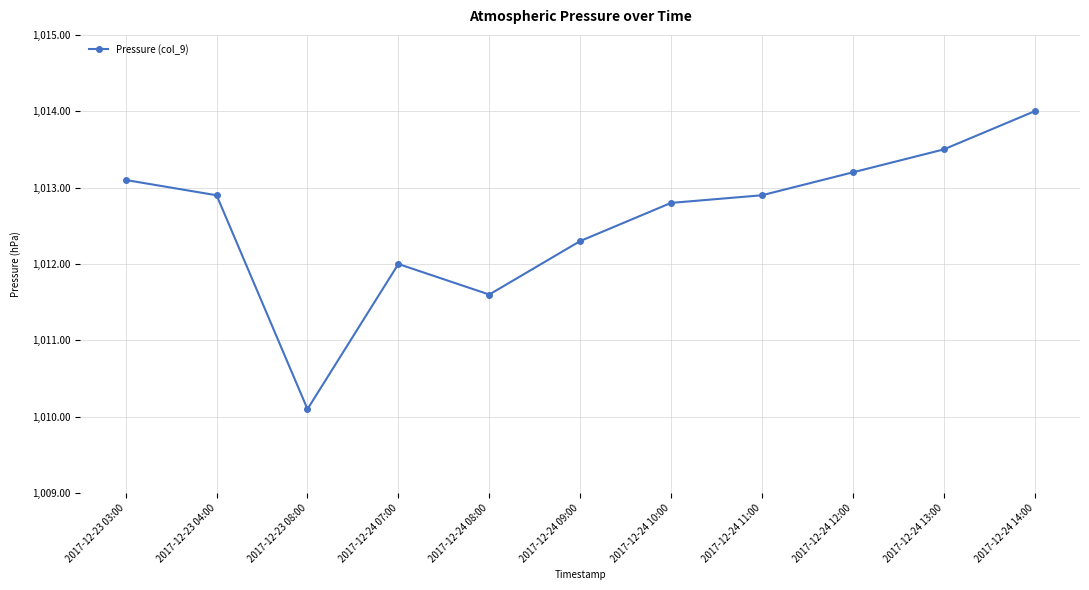

What is the average value?

1012.6